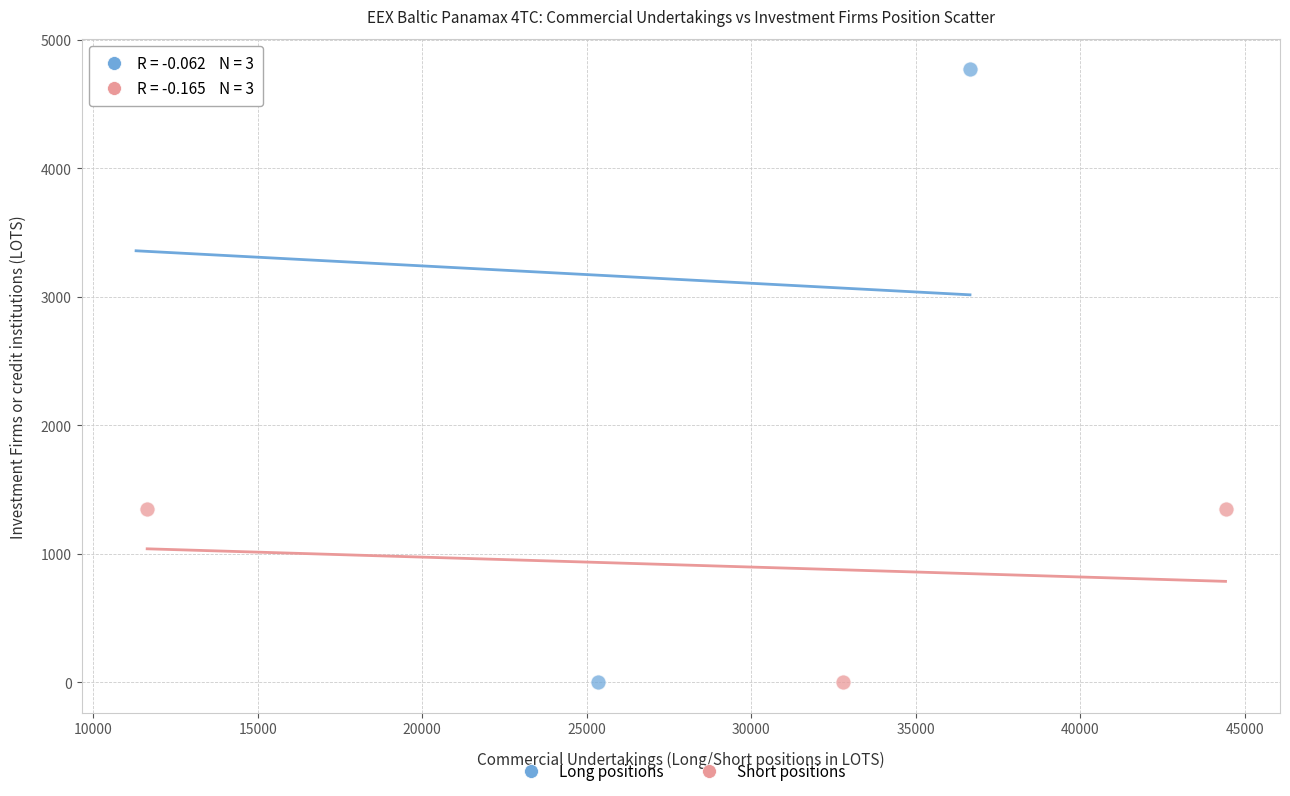

Which series has the widest spread of Y values?

Long positions